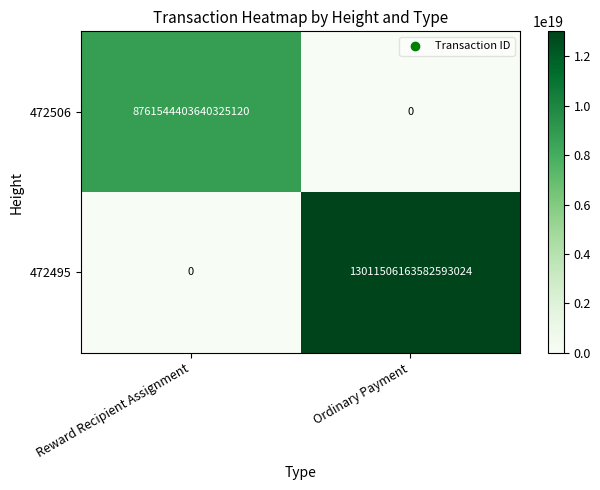

At which category does the chart reach its peak across all series?

Ordinary Payment